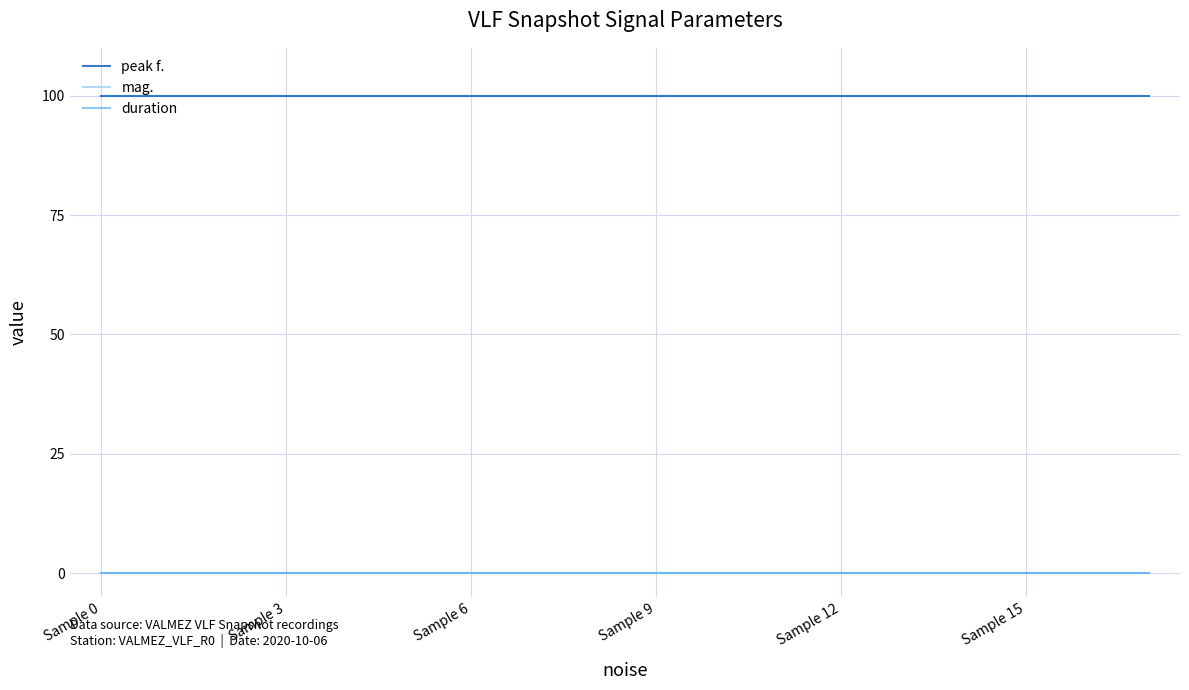

True or false: duration and peak f. cross at least once.

False